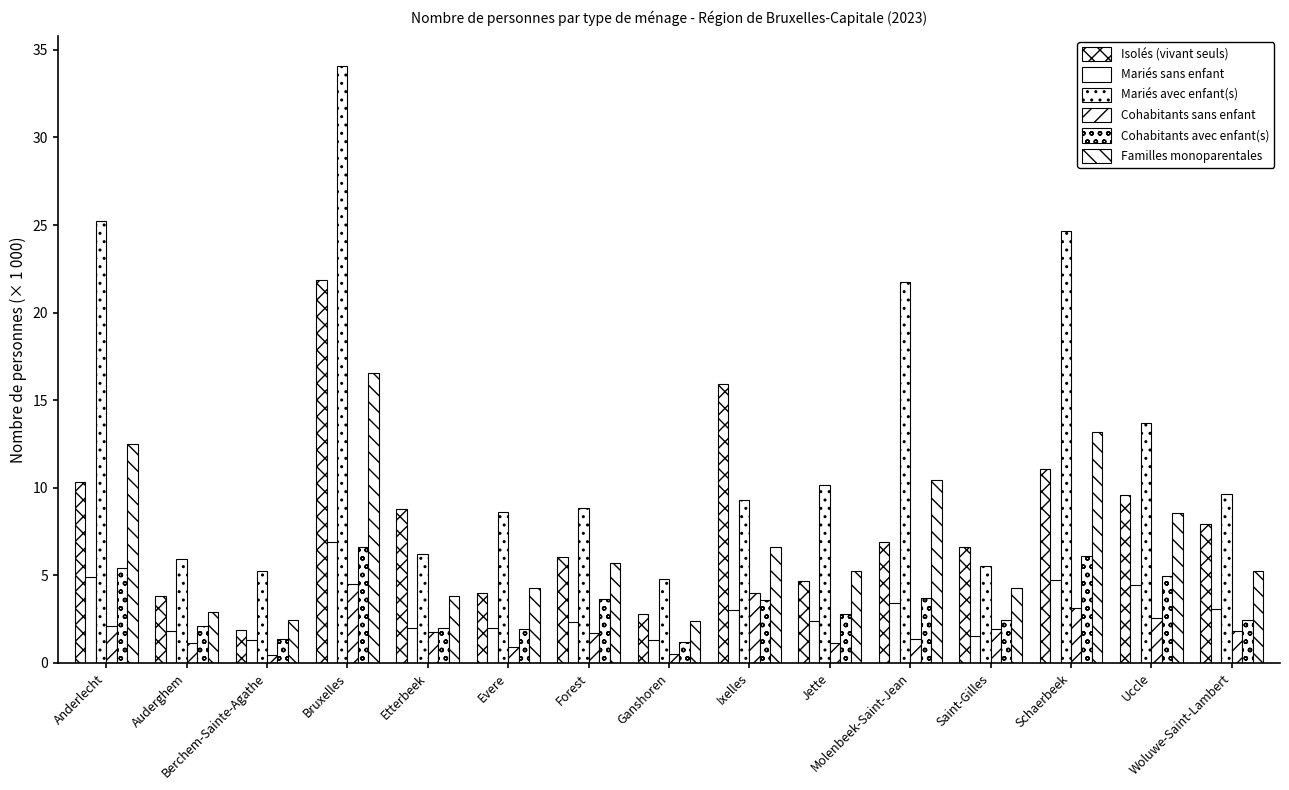

What is the sum of the Cohabitants sans enfant values at Saint-Gilles and Forest?

3.6